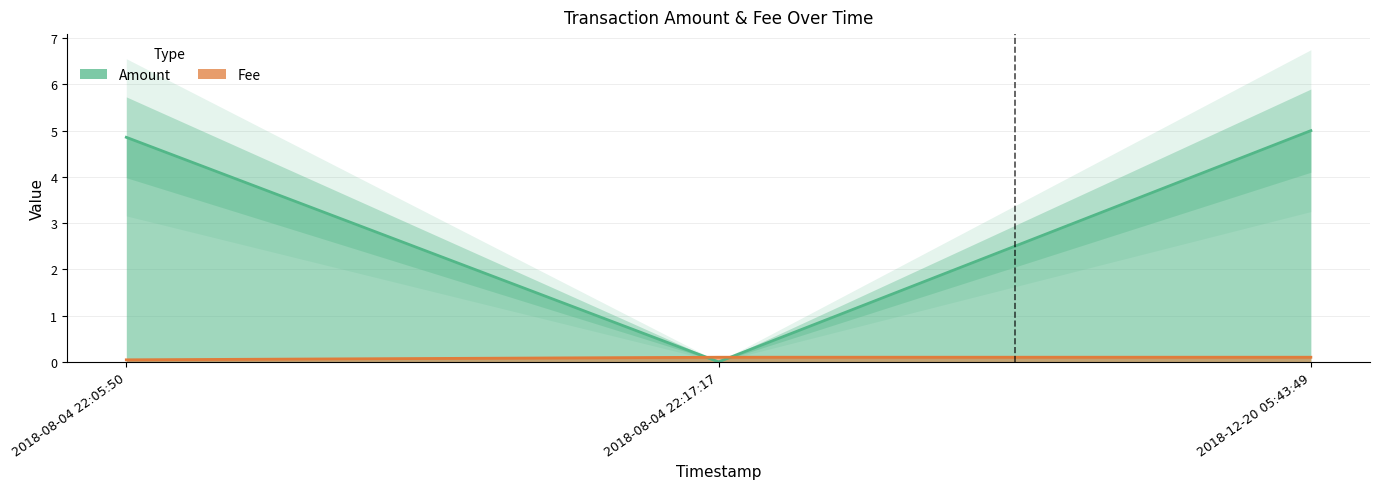

What is the highest value of the Fee series?

0.1